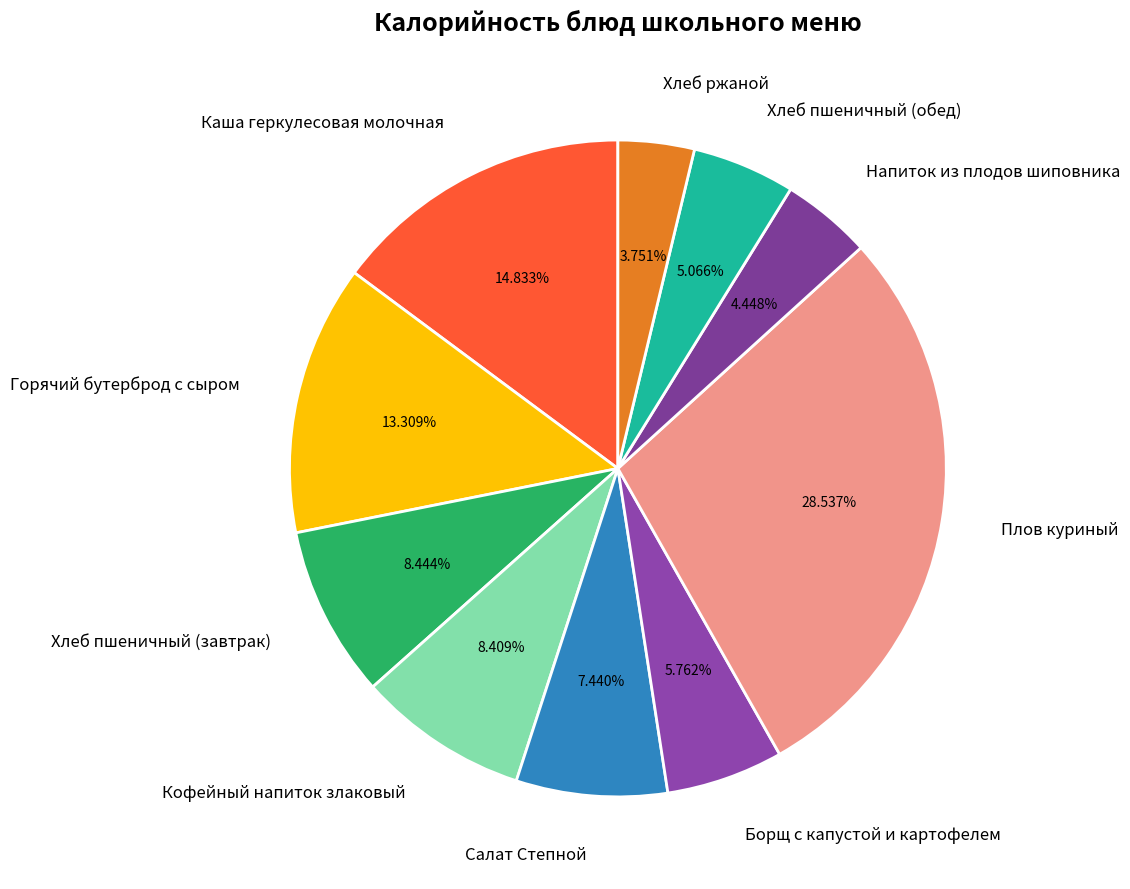

Is there any slice that represents more than half of the pie?

No